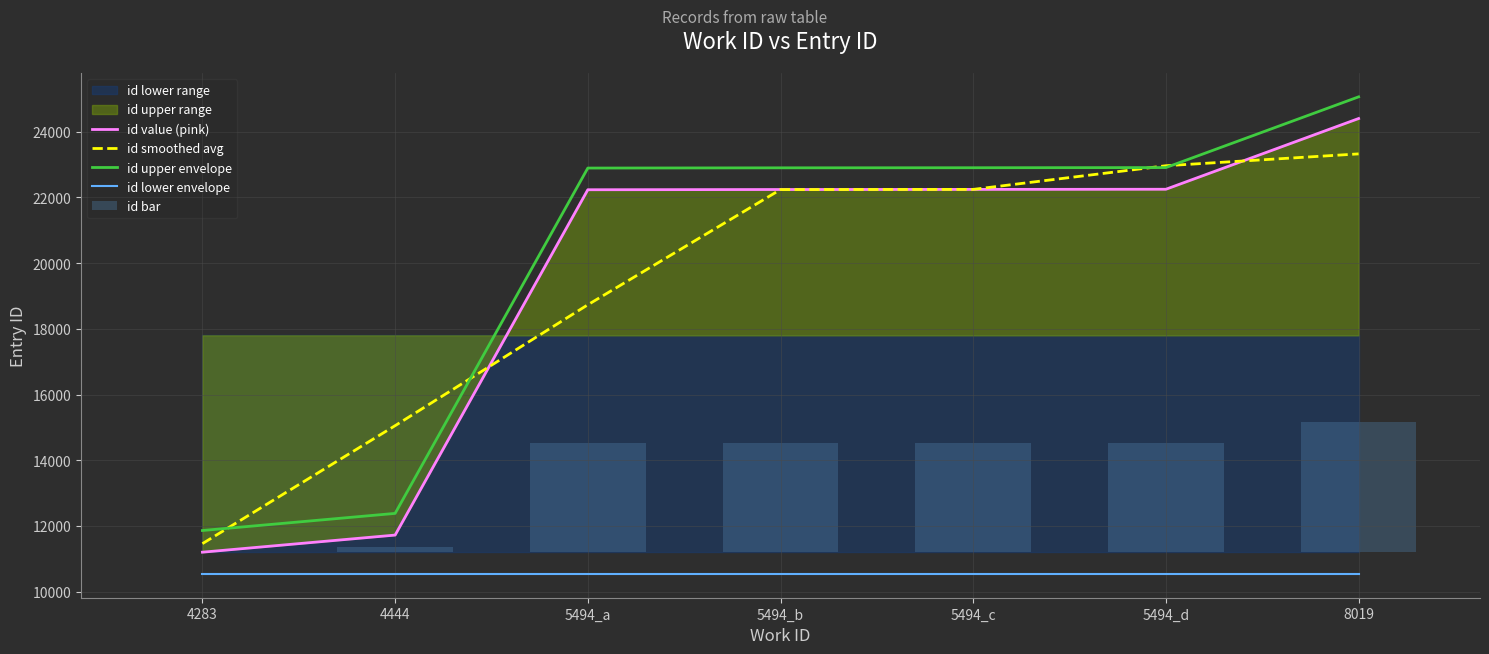

What is the label of the 5th bar from the right?

5494_a